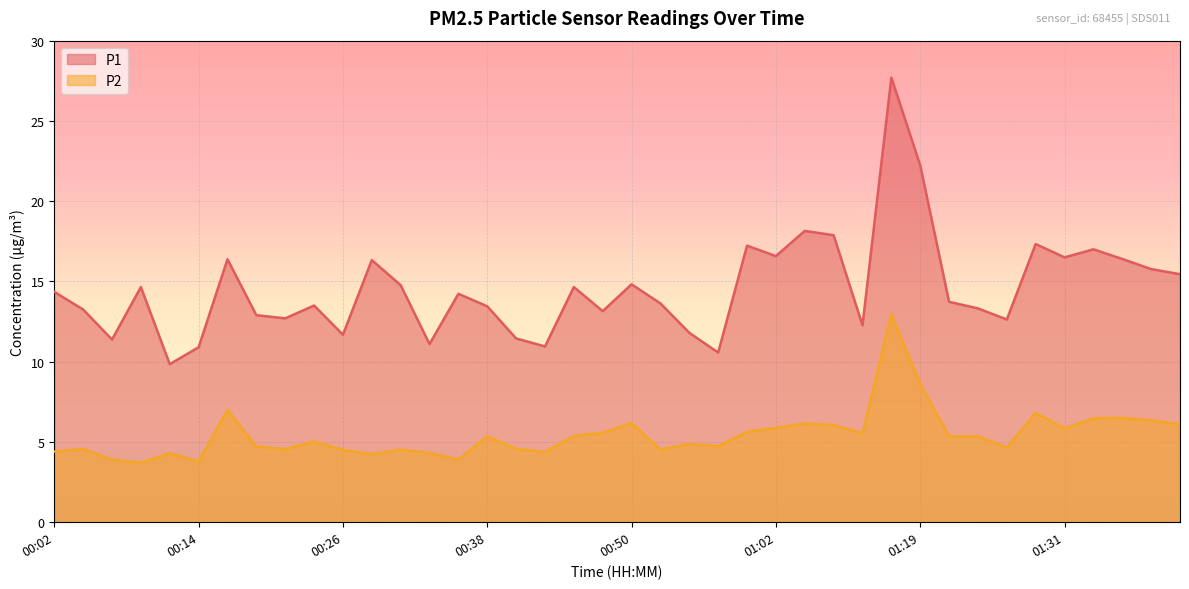

Is it true that P2 equals 4.5 at 00:53?

True